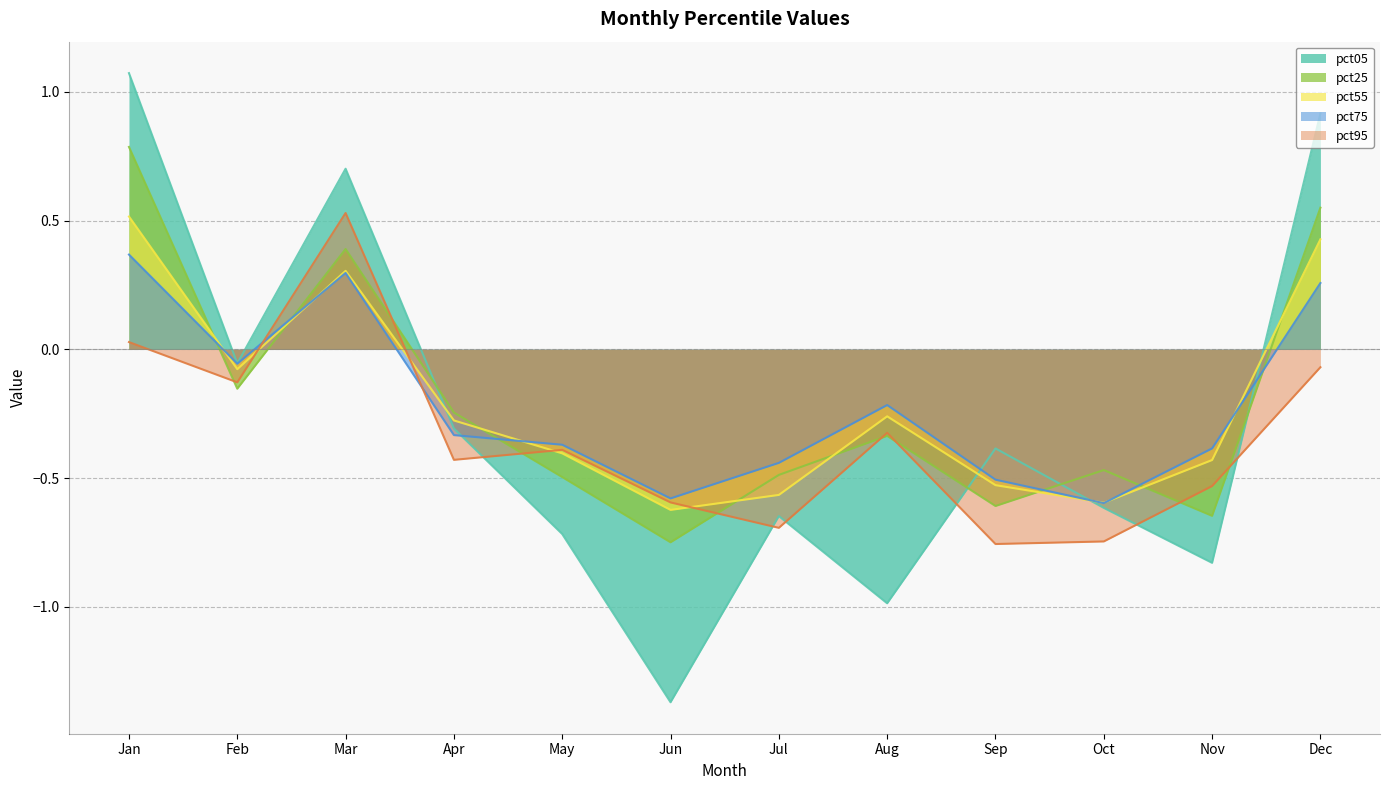

After their last crossing, which series has the higher values: pct25 or pct75?

pct25